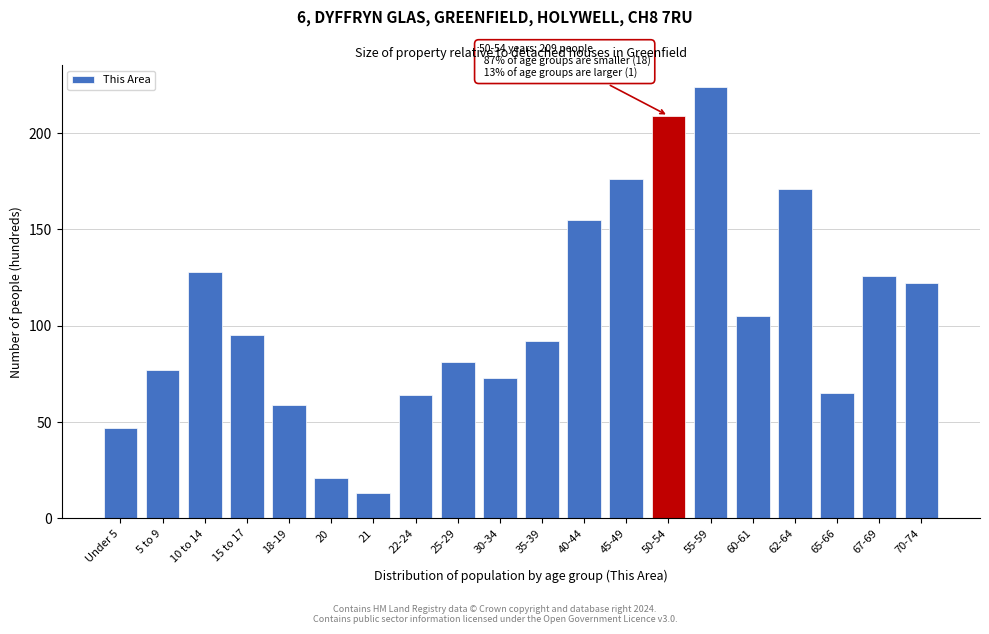

Reading right to left, transcribe all the data shown in this chart.

70-74=122	67-69=126	65-66=65	62-64=171	60-61=105	55-59=224	50-54=209	45-49=176	40-44=155	35-39=92	30-34=73	25-29=81	22-24=64	21=13	20=21	18-19=59	15 to 17=95	10 to 14=128	5 to 9=77	Under 5=47